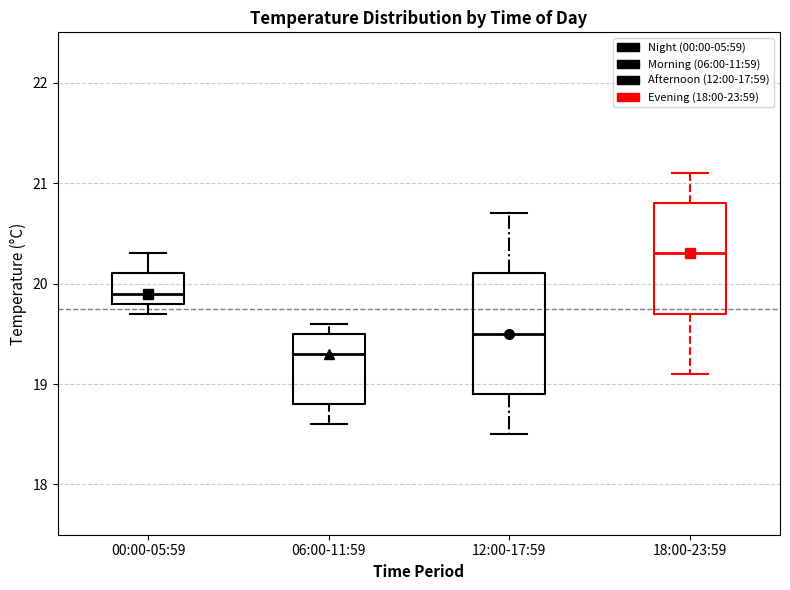

Which box's median line is the lowest?

06:00-11:59